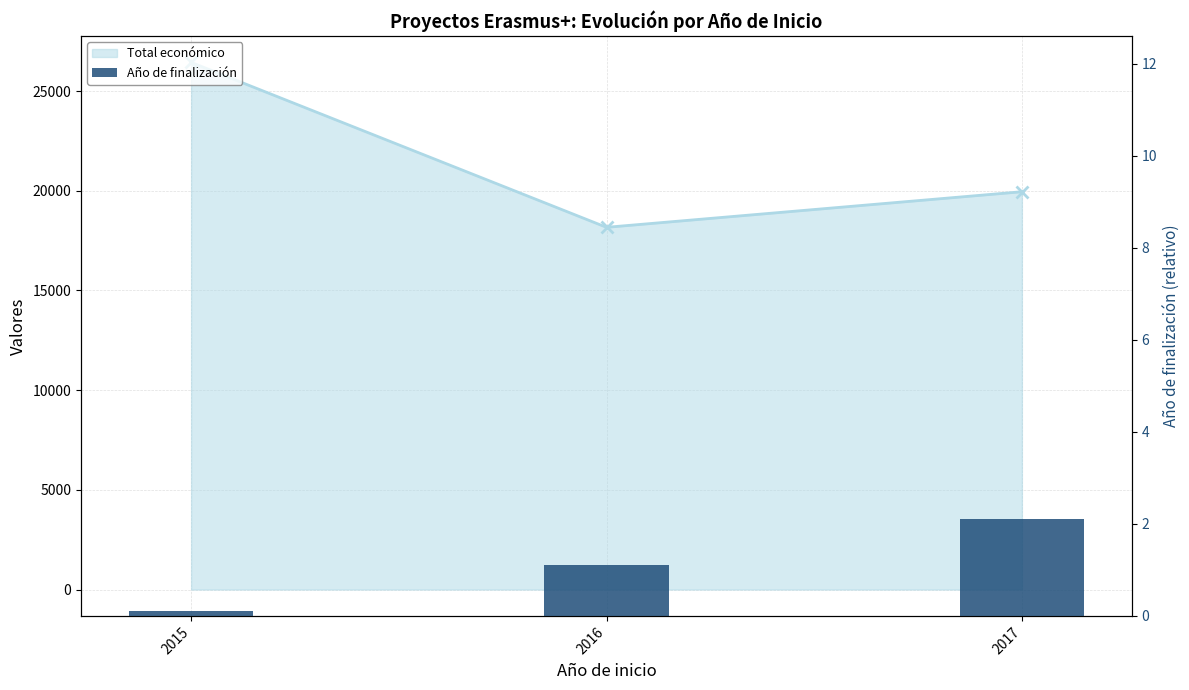

Where is the data nearest to the value 1?

2016